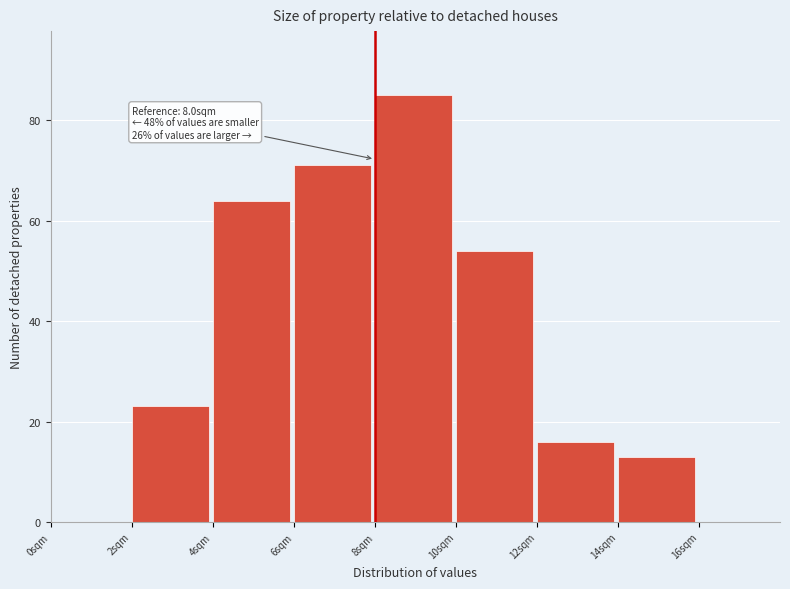

Over which range of the x-axis is the bar tallest?

8 to 10